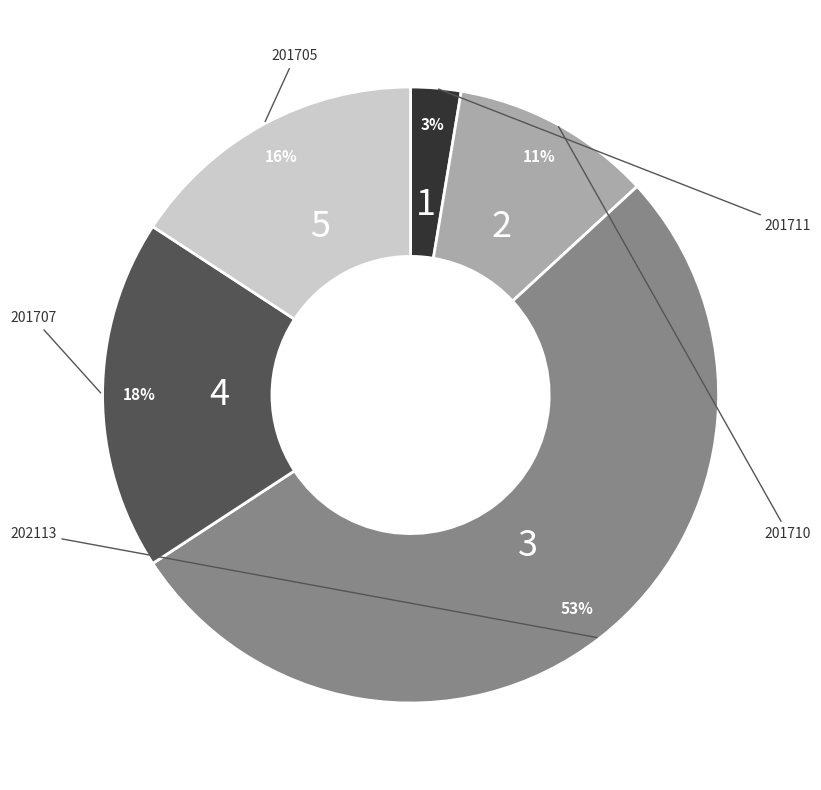

Is there any slice that represents more than half of the pie?

Yes